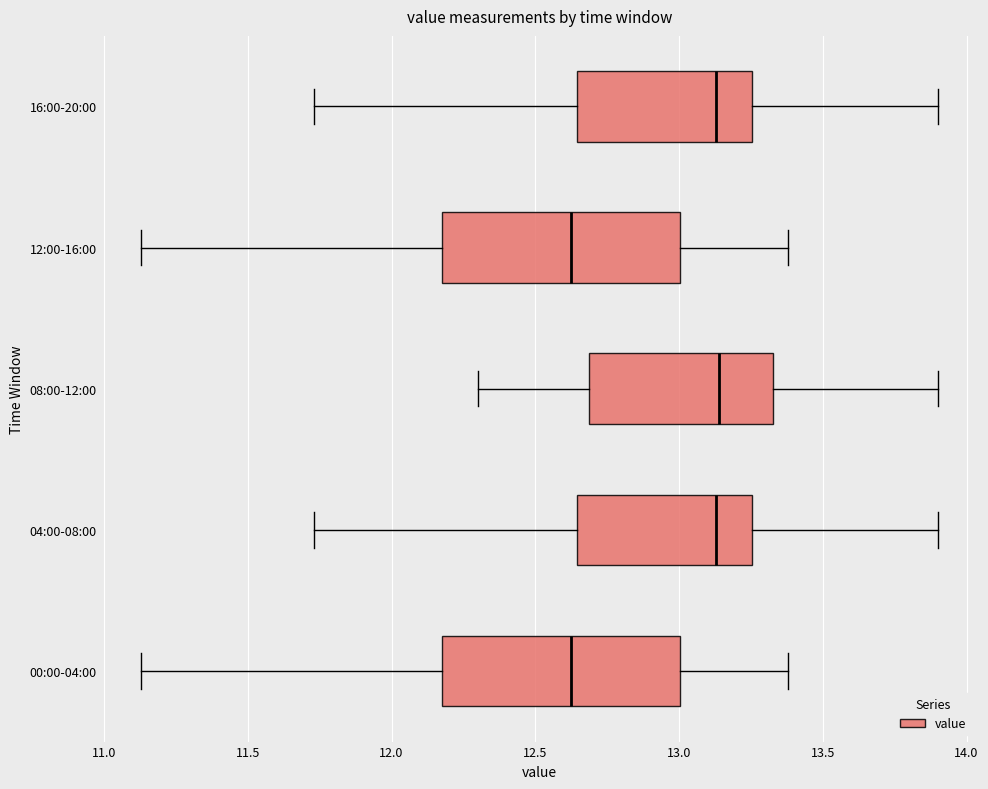

Reading bottom to top, transcribe this box plot: for each box, give where its median line is, the range the box spans, and where its two whiskers end, as read against the x-axis. The values are not printed on the chart, so give them approximately, as read against the axis.

00:00-04:00: median 12.65, box 12.20 to 13.00, whiskers 11.15 to 13.40
04:00-08:00: median 13.15, box 12.65 to 13.25, whiskers 11.75 to 13.90
08:00-12:00: median 13.15, box 12.70 to 13.35, whiskers 12.30 to 13.90
12:00-16:00: median 12.65, box 12.20 to 13.00, whiskers 11.15 to 13.40
16:00-20:00: median 13.15, box 12.65 to 13.25, whiskers 11.75 to 13.90